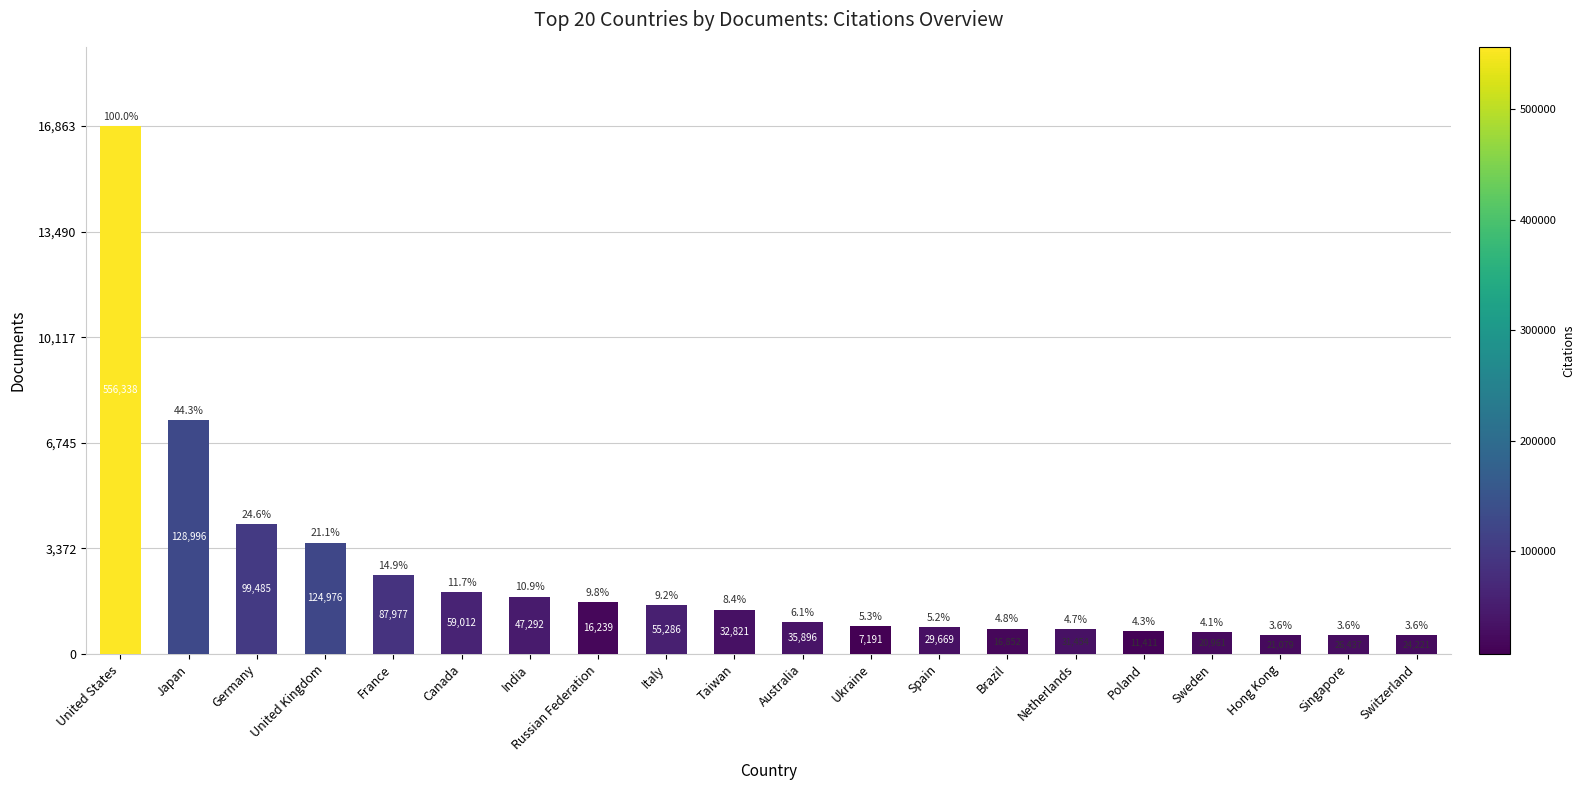

Which label corresponds to the largest value in the chart?

United States